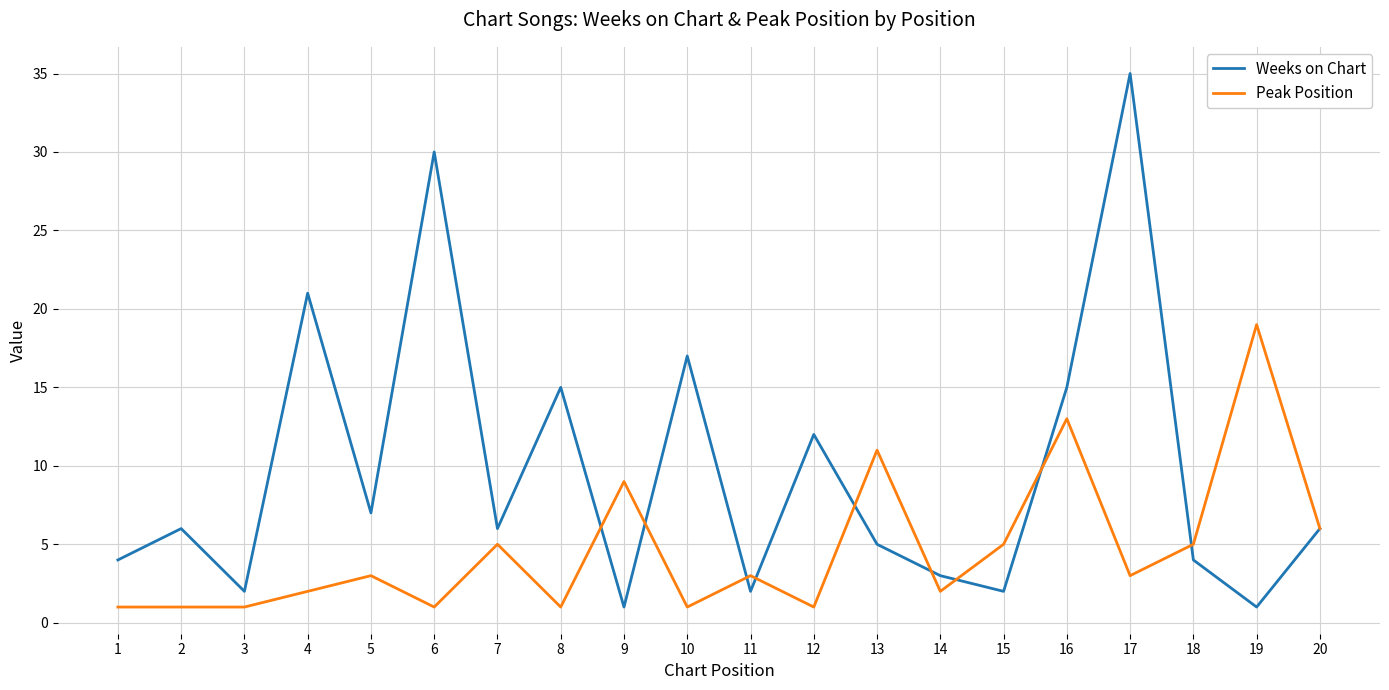

Between which two adjacent categories do Weeks on Chart and Peak Position first intersect?

8 and 9